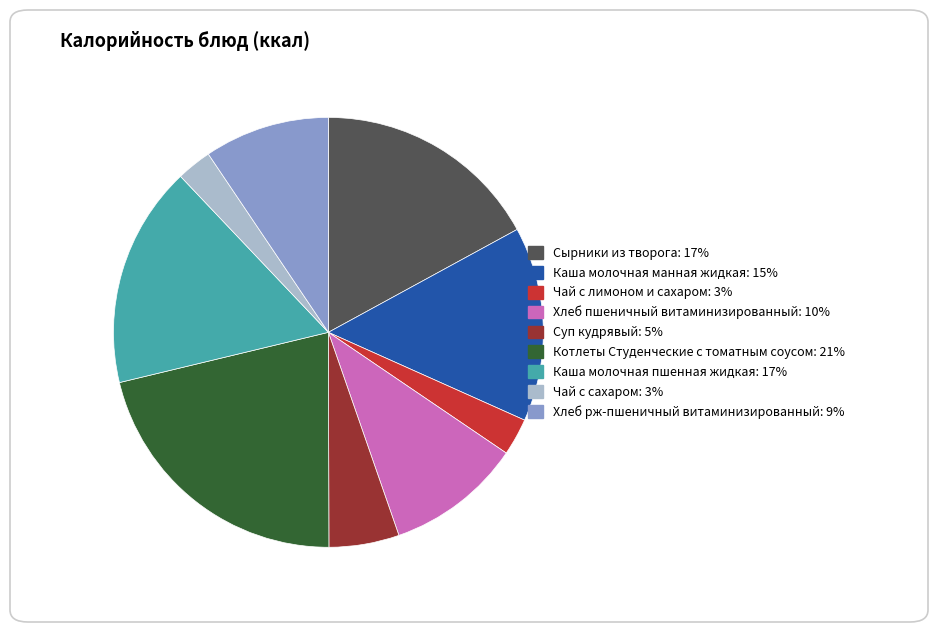

What is the ratio of the value at Хлеб пшеничный витаминизированный to the value at Чай с сахаром?

3.9